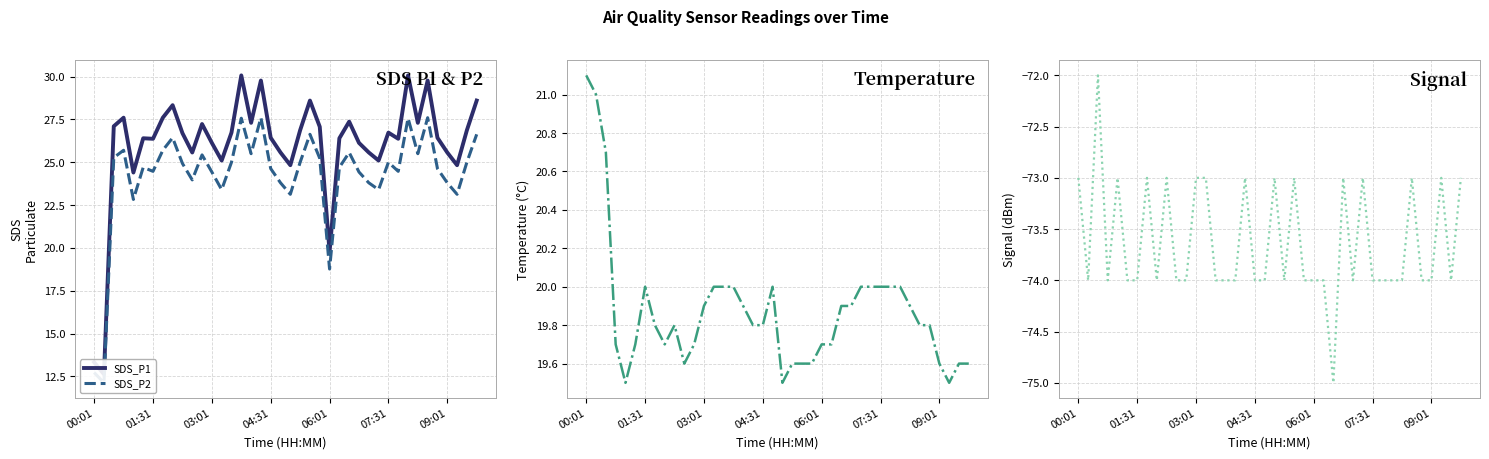

Rank the series at 33 from lowest to highest value.

Signal, Temp, SDS_P2, SDS_P1